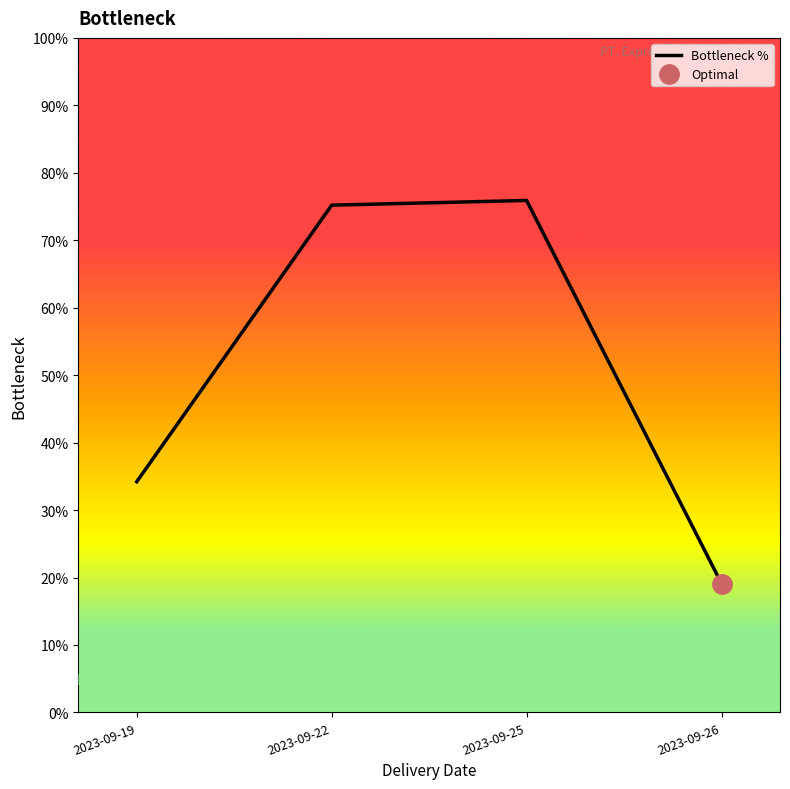

Between 2023-09-19 and 2023-09-25, which is larger?

2023-09-25